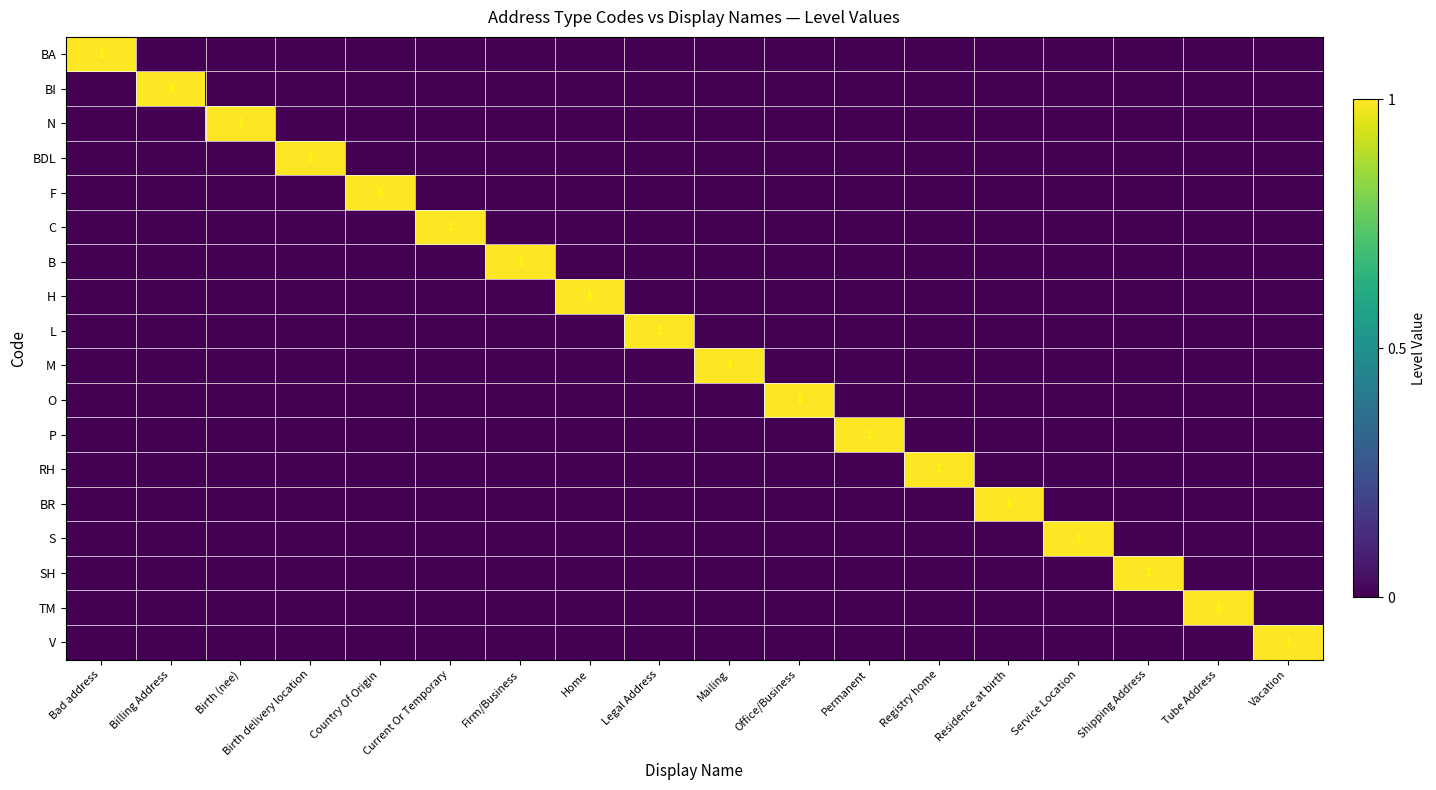

The F series shows 0 at Service Location. True or false?

True